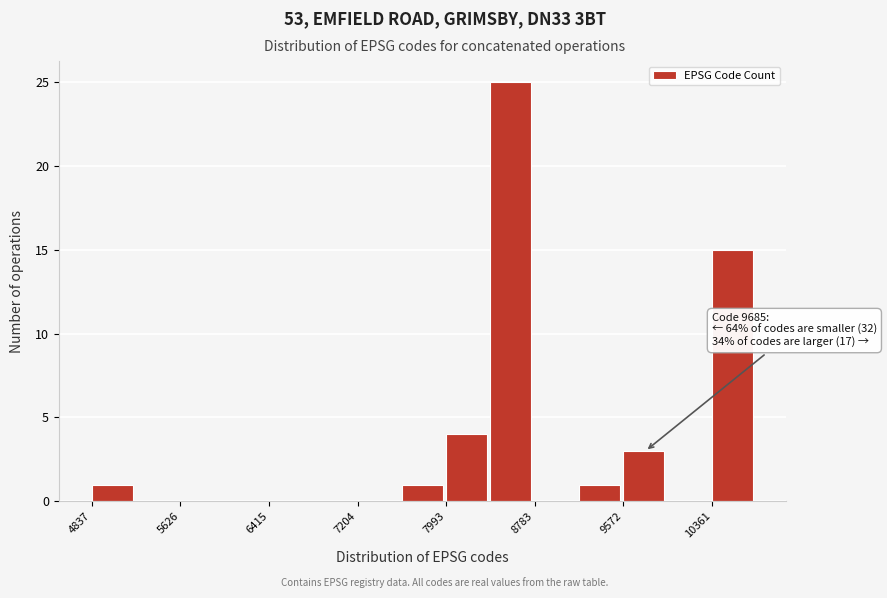

Read against the x-axis, roughly where is the centre of the tallest bar?

8600